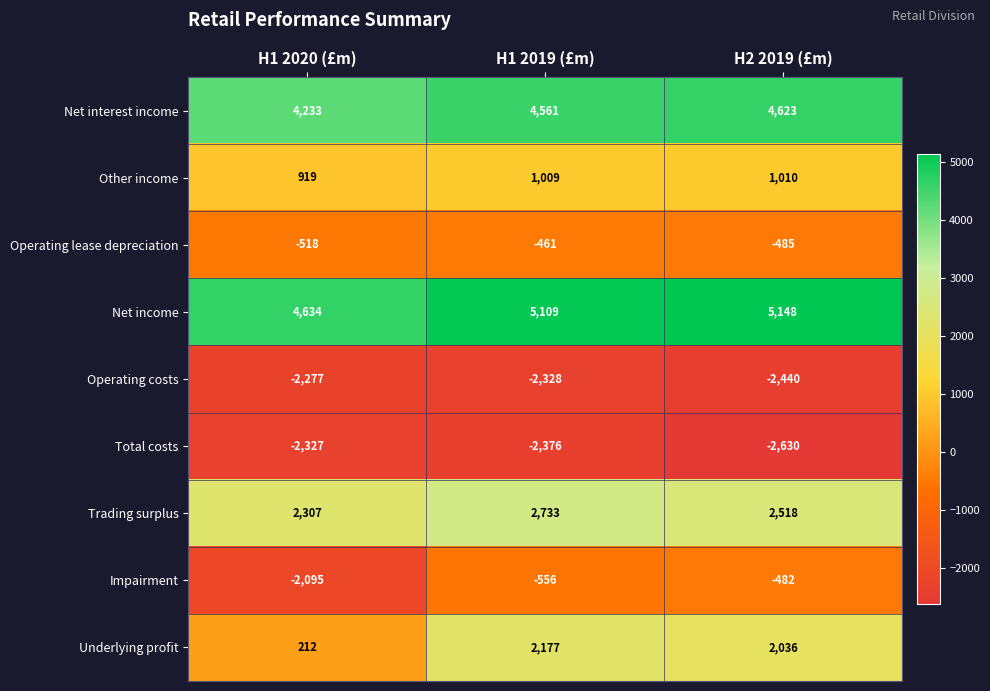

Where does the Underlying profit series first go above 2036?

H1 2019 (£m)